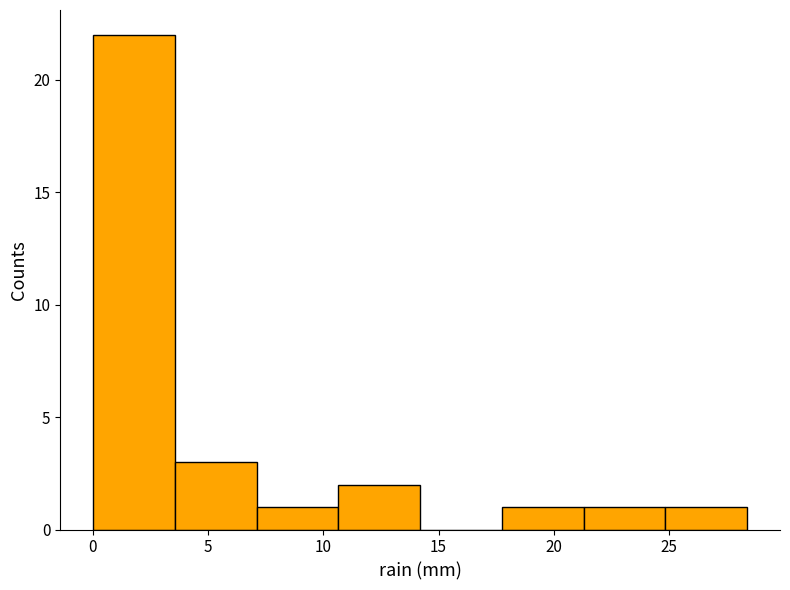

Which range on the x-axis has the tallest bar?

0.00 to 3.55